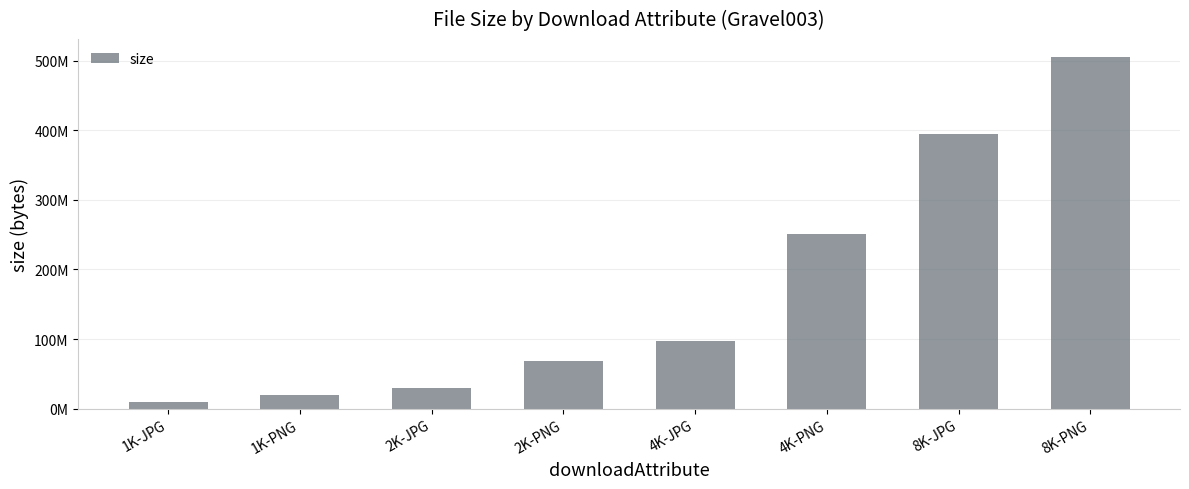

What is the label of the 4th bar from the right?

4K-JPG